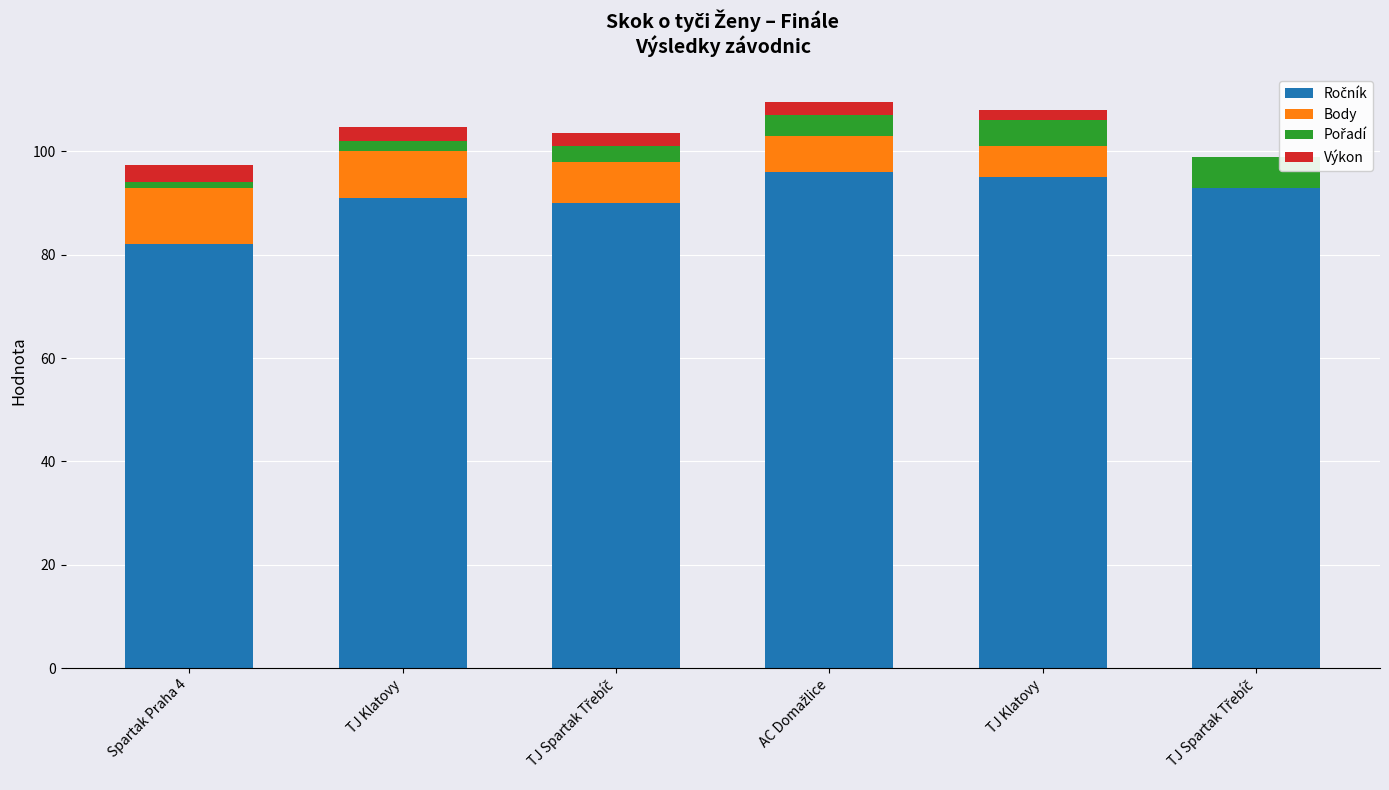

How many series are shown in this chart?

4